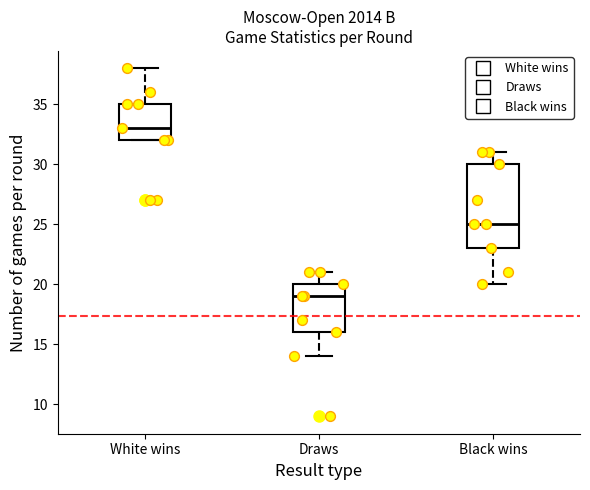

Where does the median line of the box for Black wins sit on the y-axis? The values are not printed on the chart, so give them approximately, as read against the axis.

25